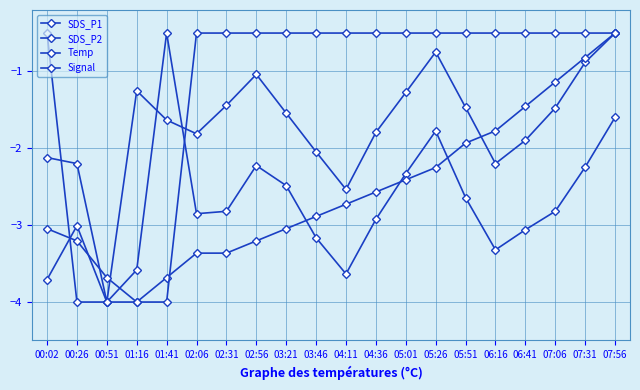

How many values in the SDS_P2 series exceed -2?

3